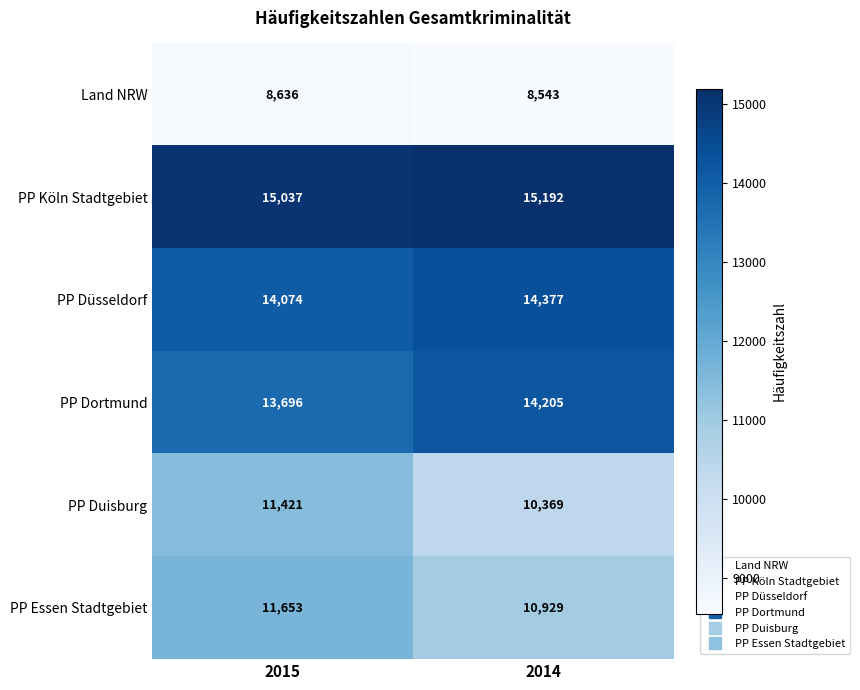

Reading left to right, list all the values displayed in this chart.

Land NRW: 2015=8636	2014=8543
PP Köln Stadtgebiet: 2015=15037	2014=15192
PP Düsseldorf: 2015=14074	2014=14377
PP Dortmund: 2015=13696	2014=14205
PP Duisburg: 2015=11421	2014=10369
PP Essen Stadtgebiet: 2015=11653	2014=10929